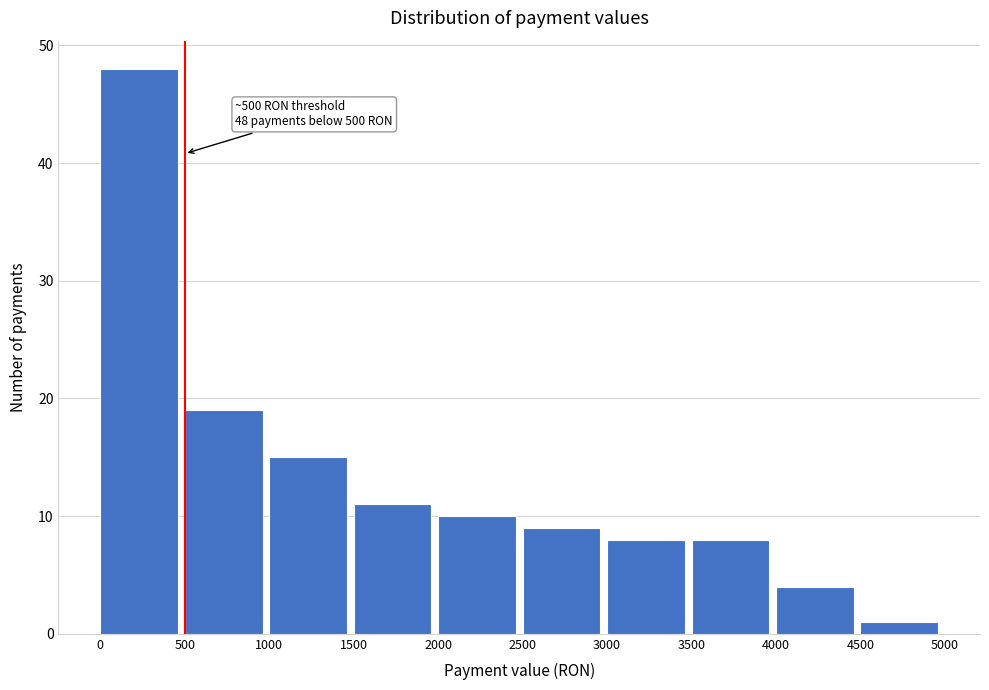

Which range on the x-axis has the tallest bar?

0 to 500